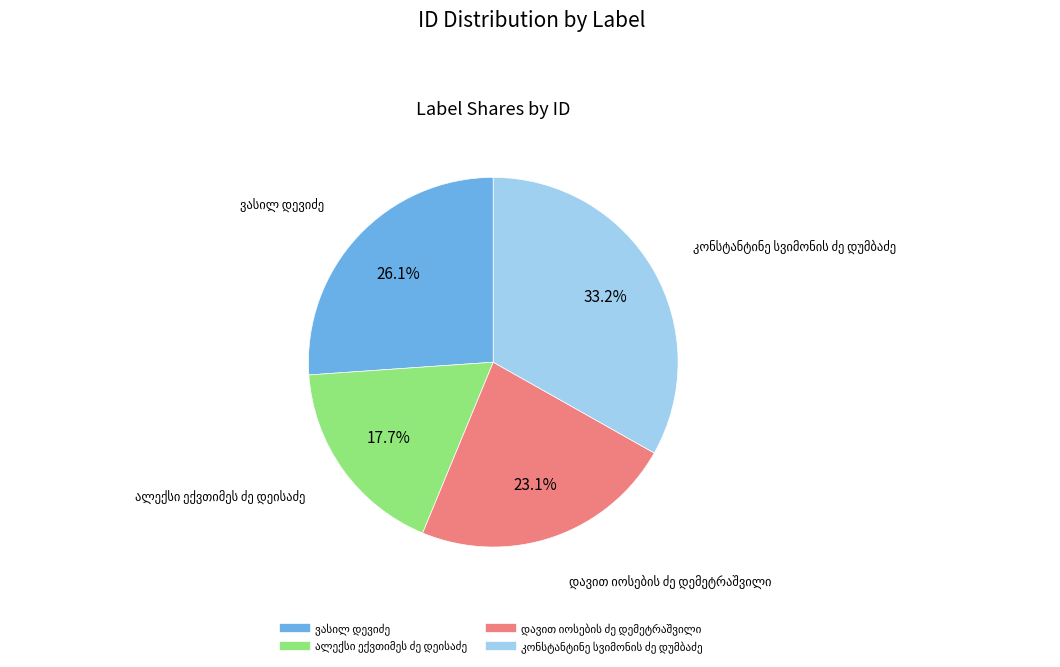

To the nearest percent, what is the average slice percentage?

25%